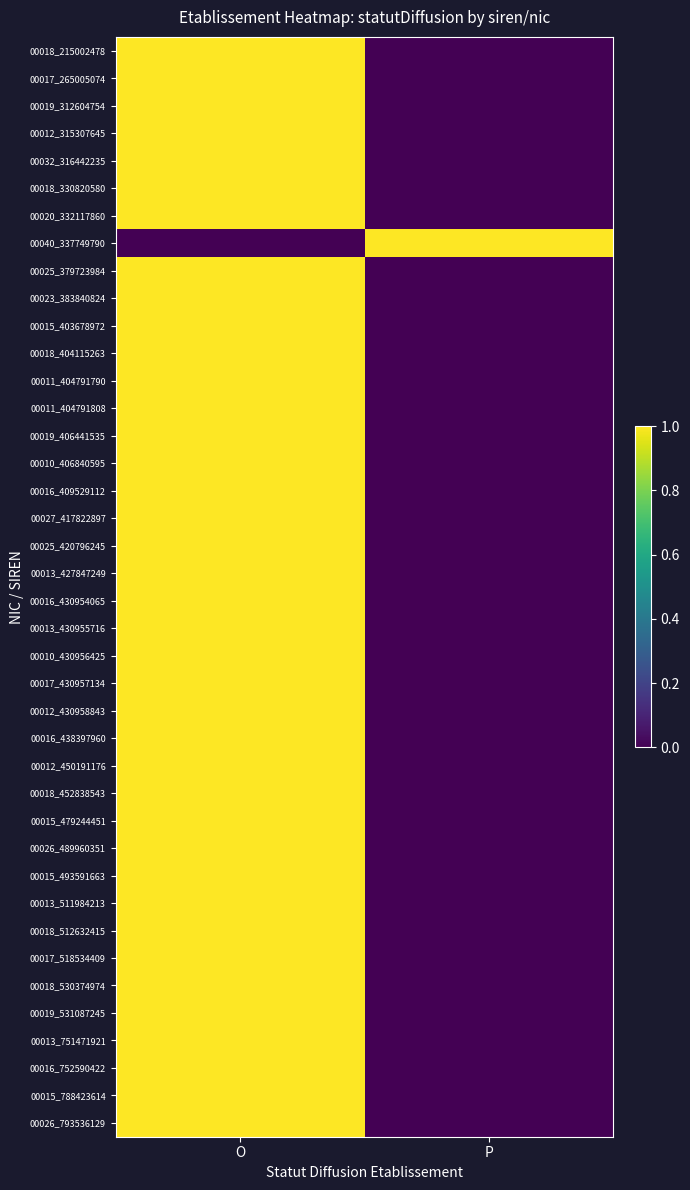

Reading left to right, transcribe all the data shown in this chart.

00018_215002478: O=1	P=0
00017_265005074: O=1	P=0
00019_312604754: O=1	P=0
00012_315307645: O=1	P=0
00032_316442235: O=1	P=0
00018_330820580: O=1	P=0
00020_332117860: O=1	P=0
00040_337749790: O=0	P=1
00025_379723984: O=1	P=0
00023_383840824: O=1	P=0
00015_403678972: O=1	P=0
00018_404115263: O=1	P=0
00011_404791790: O=1	P=0
00011_404791808: O=1	P=0
00019_406441535: O=1	P=0
00010_406840595: O=1	P=0
00016_409529112: O=1	P=0
00027_417822897: O=1	P=0
00025_420796245: O=1	P=0
00013_427847249: O=1	P=0
00016_430954065: O=1	P=0
00013_430955716: O=1	P=0
00010_430956425: O=1	P=0
00017_430957134: O=1	P=0
00012_430958843: O=1	P=0
00016_438397960: O=1	P=0
00012_450191176: O=1	P=0
00018_452838543: O=1	P=0
00015_479244451: O=1	P=0
00026_489960351: O=1	P=0
00015_493591663: O=1	P=0
00013_511984213: O=1	P=0
00018_512632415: O=1	P=0
00017_518534409: O=1	P=0
00018_530374974: O=1	P=0
00019_531087245: O=1	P=0
00013_751471921: O=1	P=0
00016_752590422: O=1	P=0
00015_788423614: O=1	P=0
00026_793536129: O=1	P=0